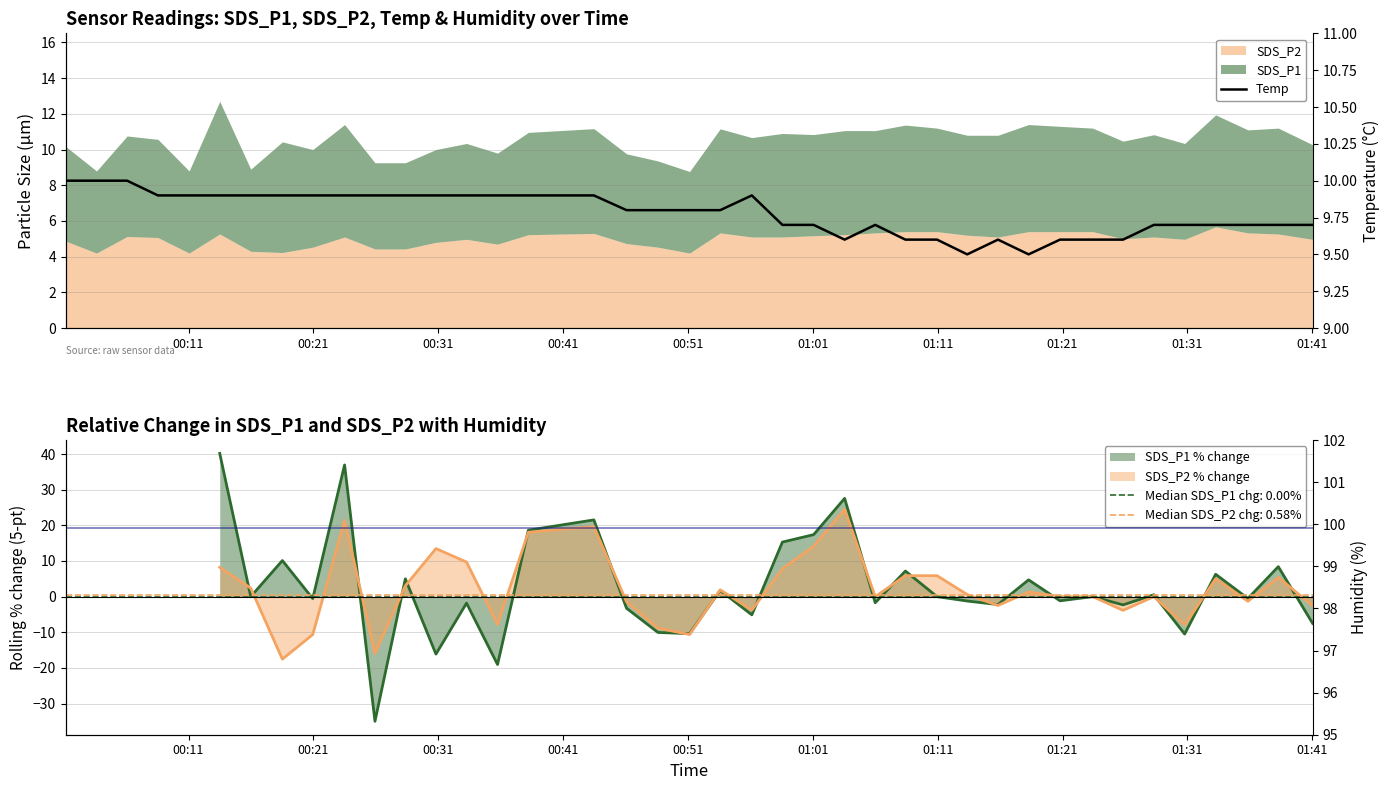

At how many categories does at least one series exceed 28?

40